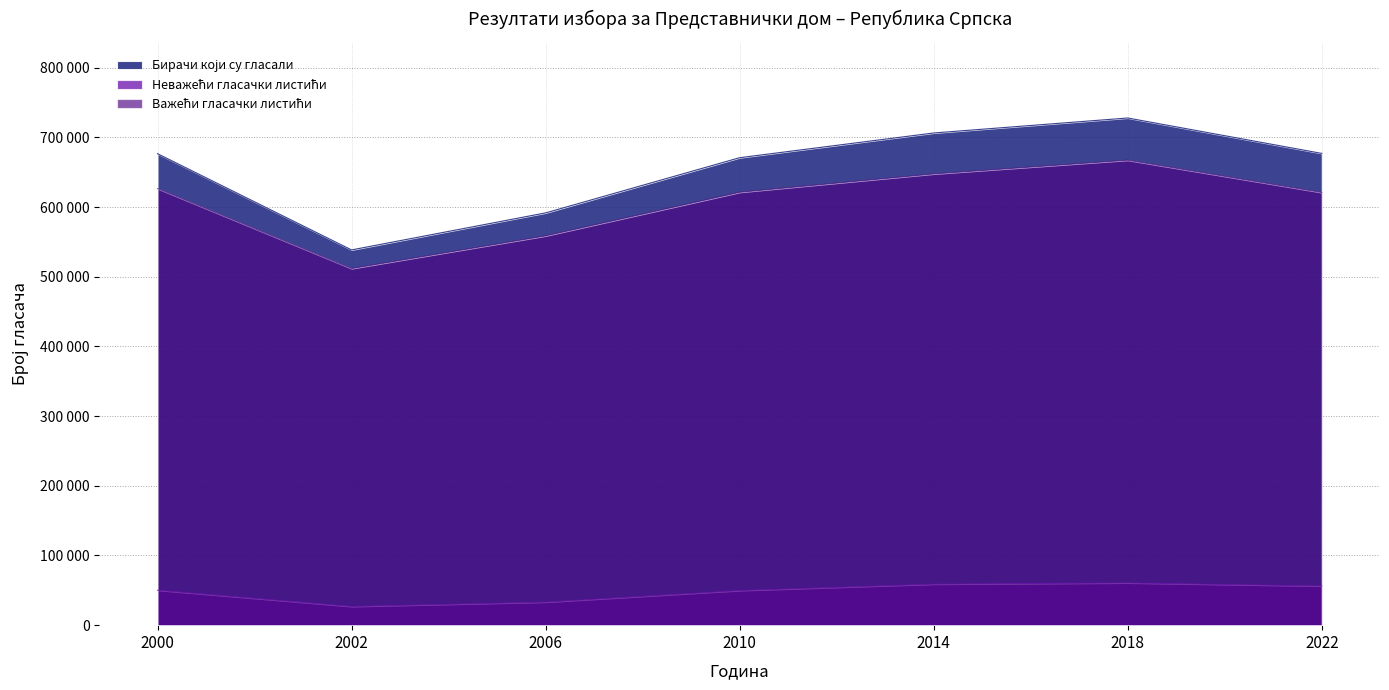

Count the number of categories in the chart.

7